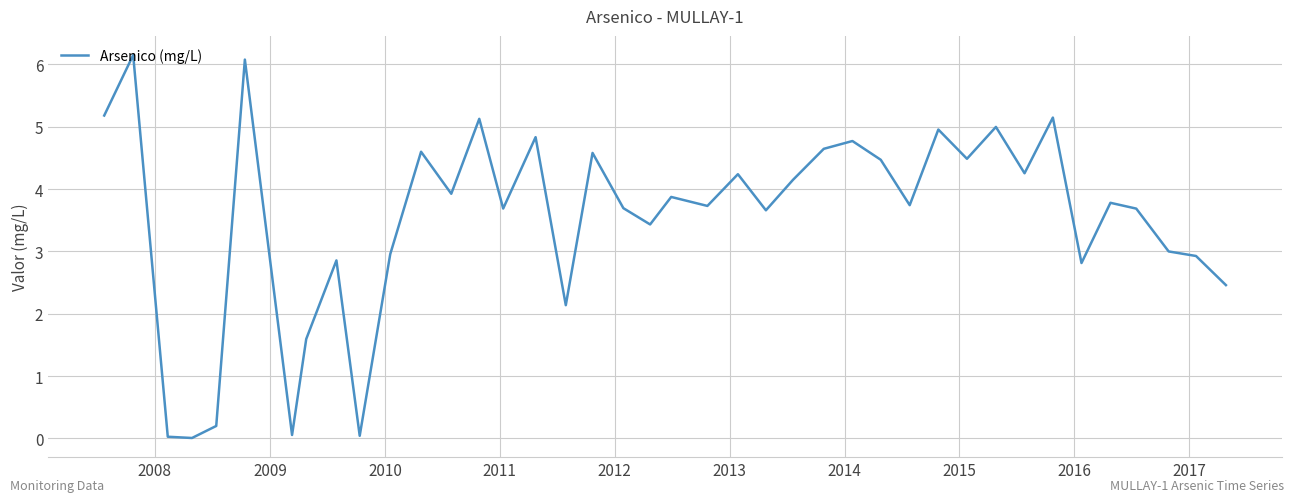

What is the average value?

3.5